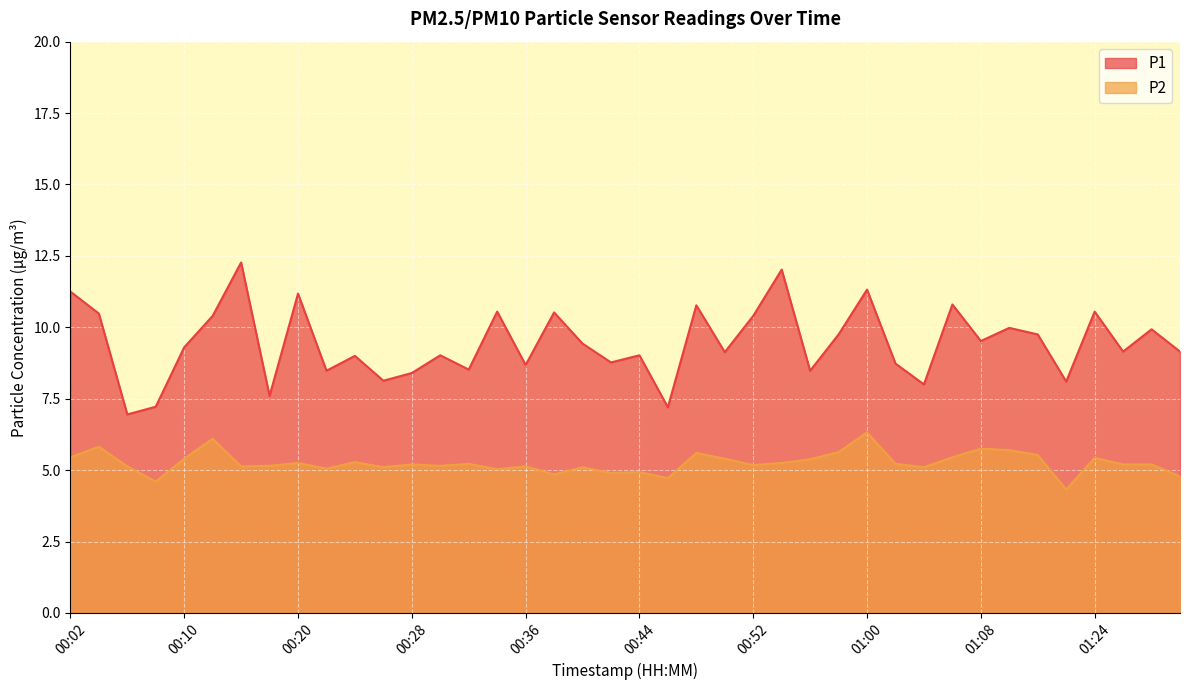

Where is the first local maximum for P2?

00:04